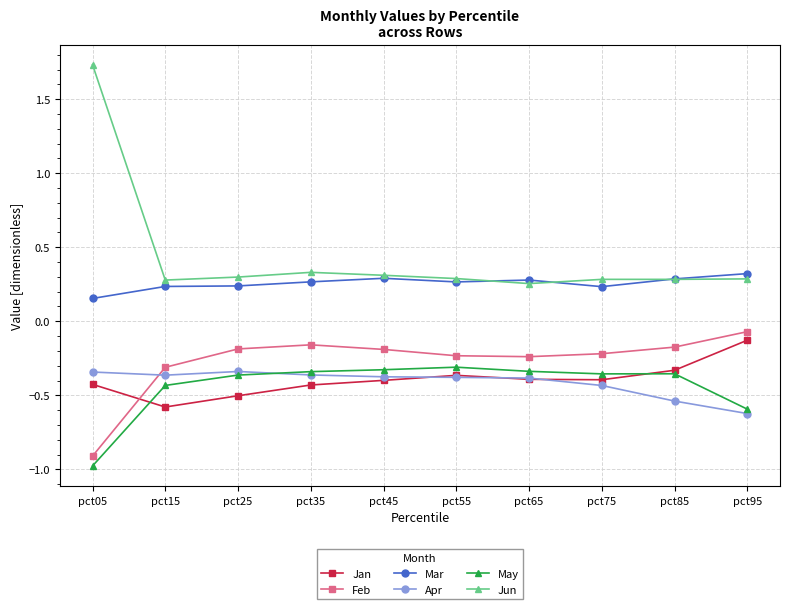

At which label is Feb closest to 0?

pct95